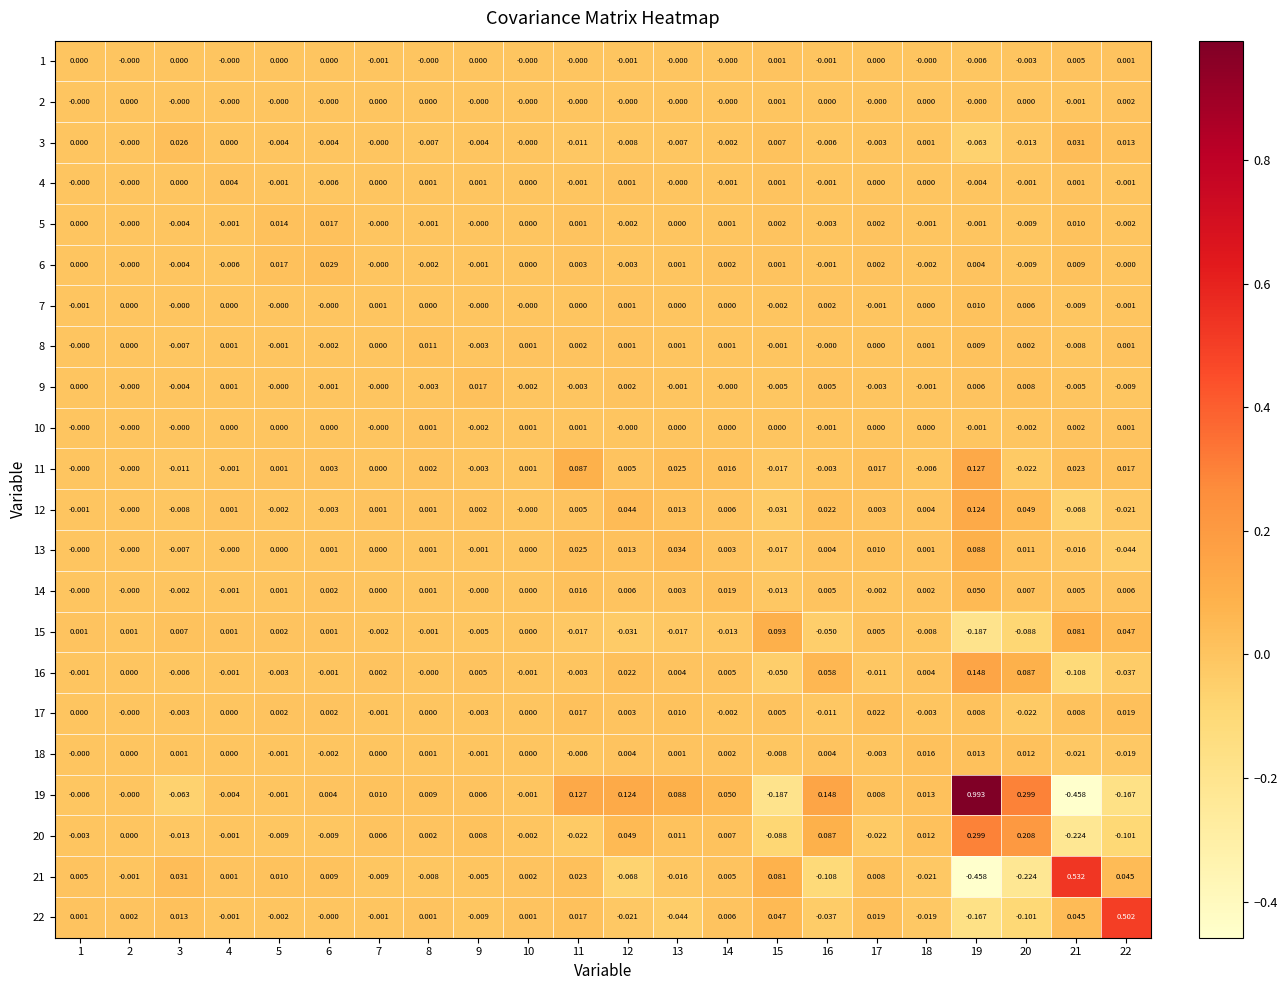

Is the value of 6 at 20 greater than the value of 19 at 5?

No